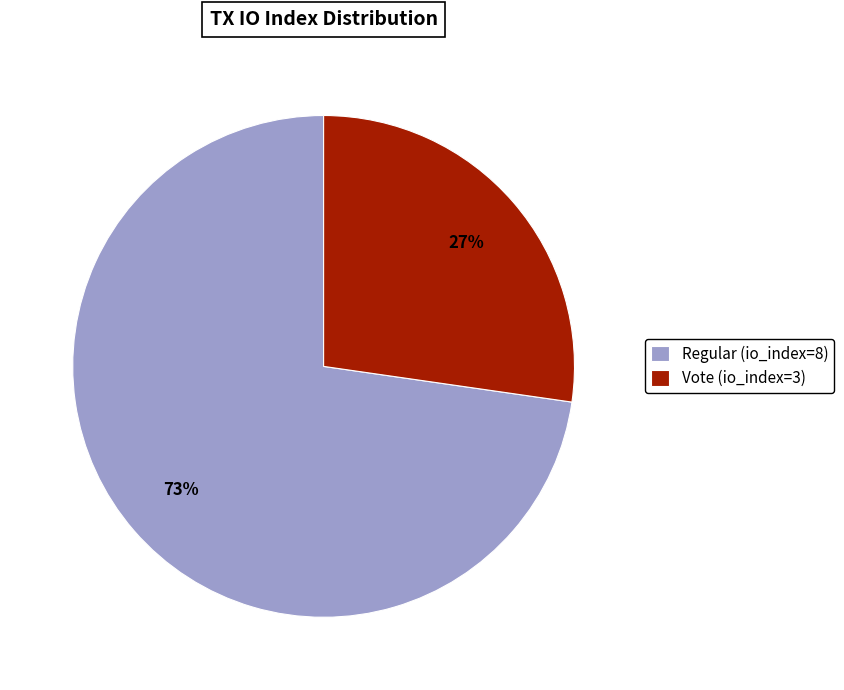

How many segments does this pie chart have?

2